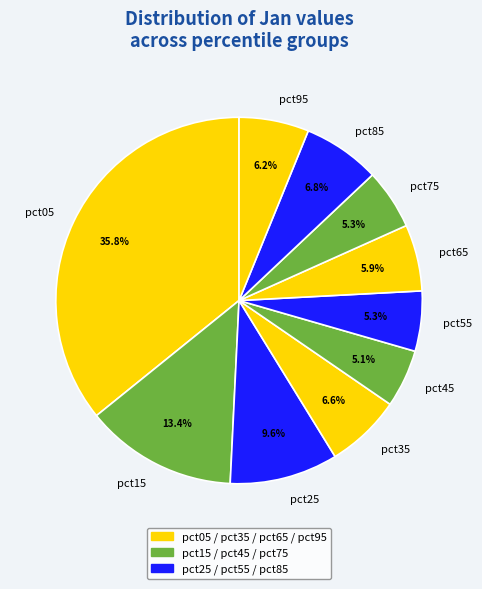

Which has a higher value, pct95 or pct05?

pct05